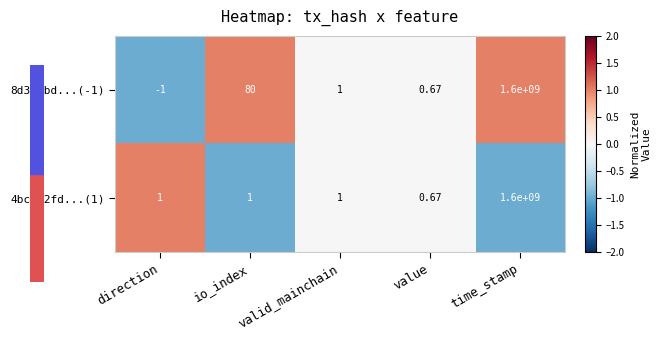

How many distinct data groups are displayed?

2